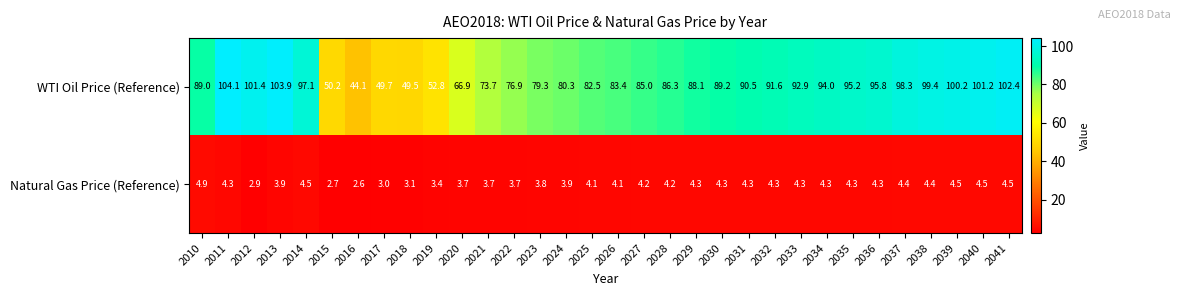

Is it true that WTI Oil Price (Reference) equals 92.9 at 2033?

True